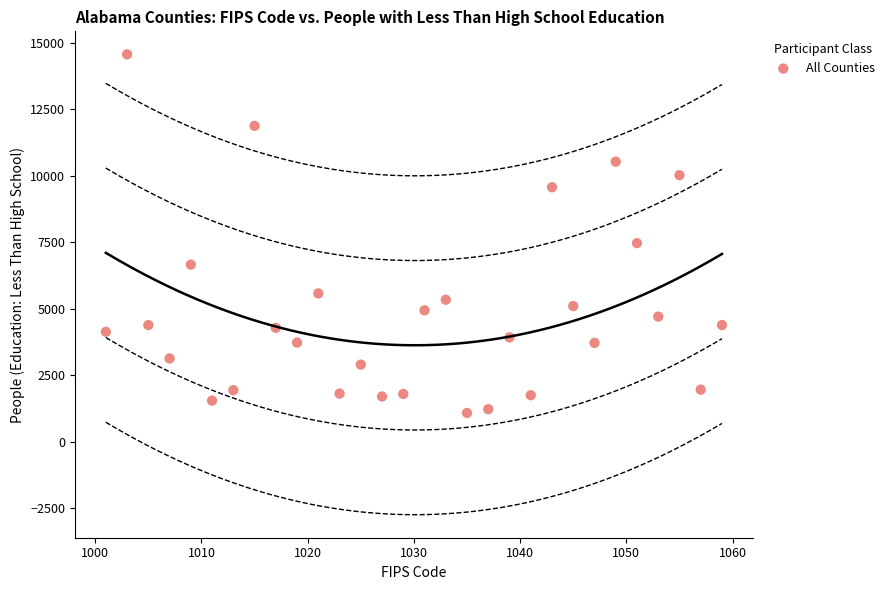

What is the range of X values (max minus min)?

58